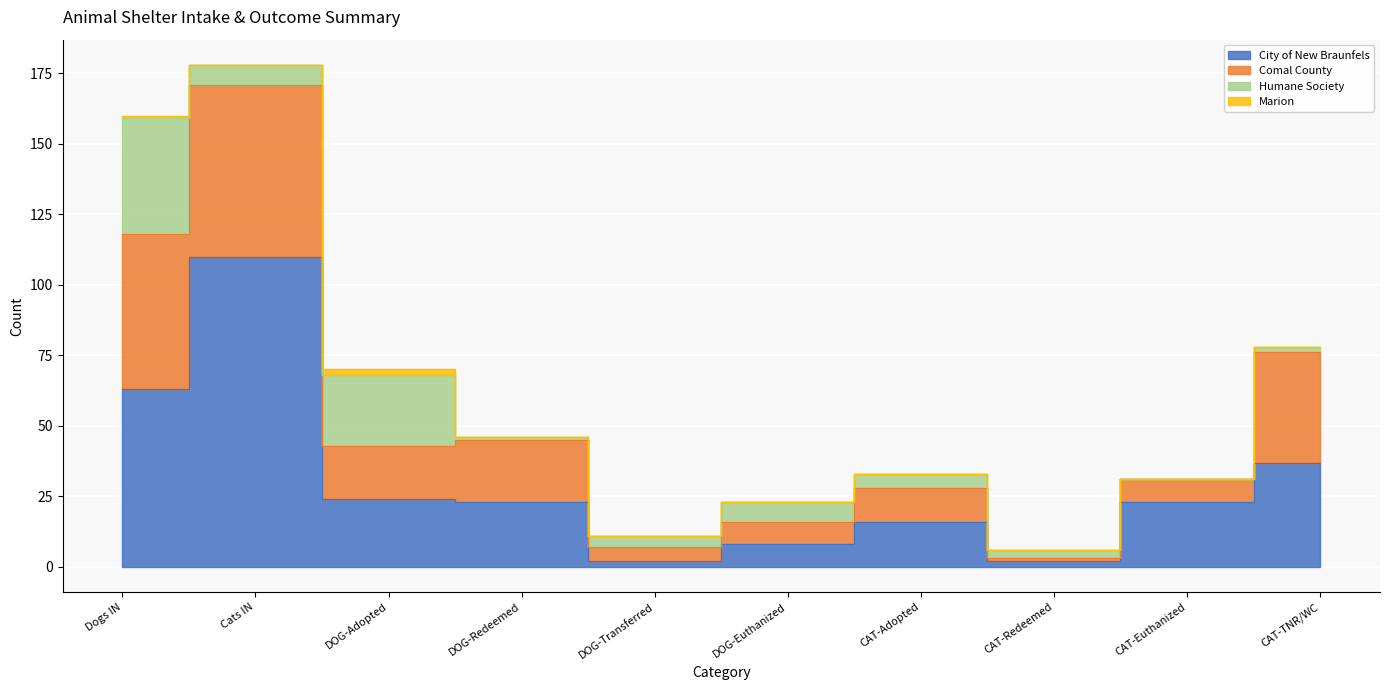

Rank the categories by Humane Society value from lowest to highest.

CAT-Euthanized, DOG-Redeemed, CAT-TNR/WC, CAT-Redeemed, DOG-Transferred, CAT-Adopted, Cats IN, DOG-Euthanized, DOG-Adopted, Dogs IN